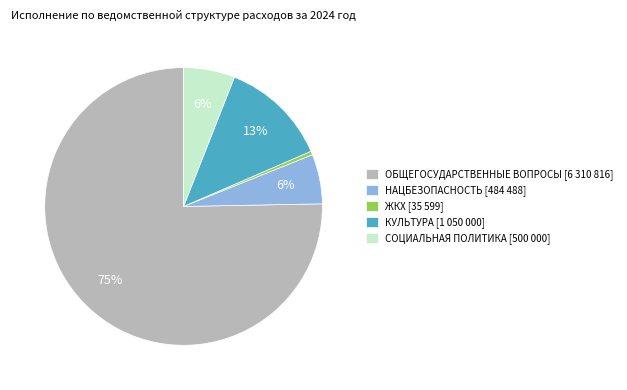

Which slice is the largest?

ОБЩЕГОСУДАРСТВЕННЫЕ ВОПРОСЫ [6 310 816]